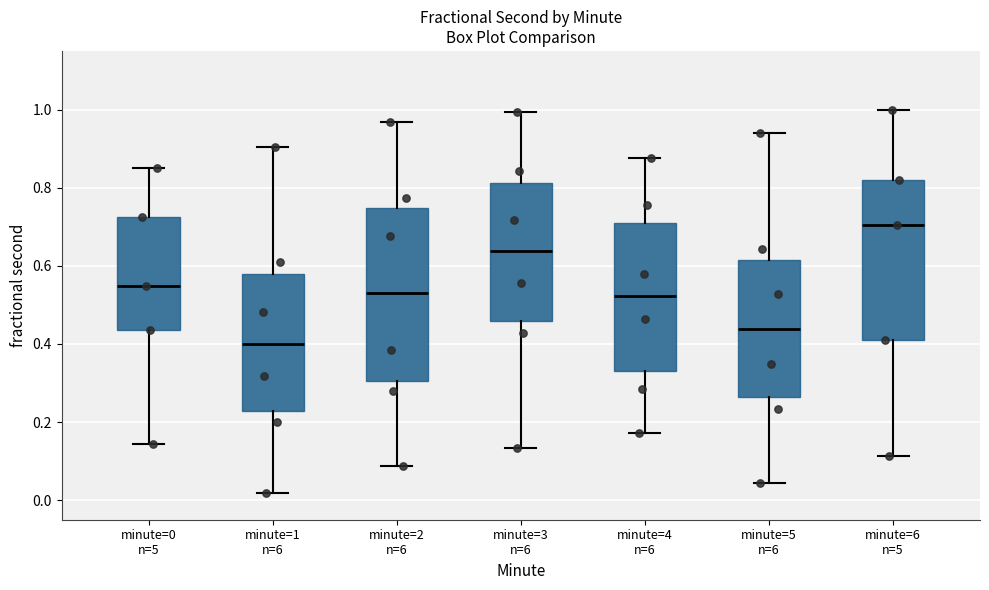

Reading left to right, transcribe this box plot: for each box, give where its median line is, the range the box spans, and where its two whiskers end, as read against the y-axis. The values are not printed on the chart, so give them approximately, as read against the axis.

minute=0 n=5: median 0.54, box 0.44 to 0.72, whiskers 0.14 to 0.86
minute=1 n=6: median 0.40, box 0.22 to 0.58, whiskers 0.02 to 0.90
minute=2 n=6: median 0.54, box 0.30 to 0.74, whiskers 0.08 to 0.96
minute=3 n=6: median 0.64, box 0.46 to 0.82, whiskers 0.14 to 1.00
minute=4 n=6: median 0.52, box 0.34 to 0.72, whiskers 0.18 to 0.88
minute=5 n=6: median 0.44, box 0.26 to 0.62, whiskers 0.04 to 0.94
minute=6 n=5: median 0.70, box 0.40 to 0.82, whiskers 0.12 to 1.00